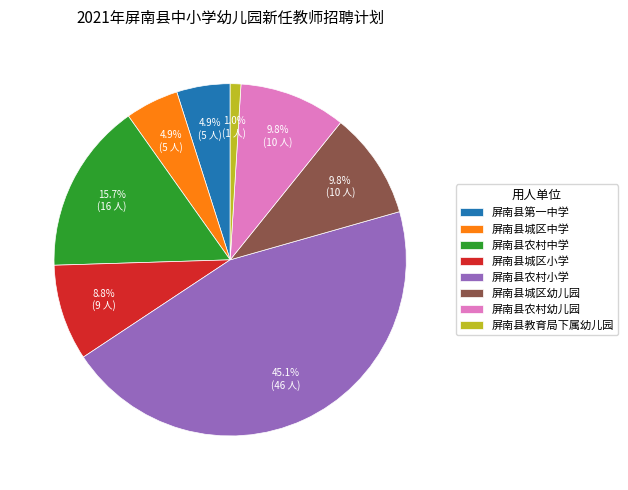

What is the ratio of the value at 屏南县农村中学 to the value at 屏南县城区小学?

1.8